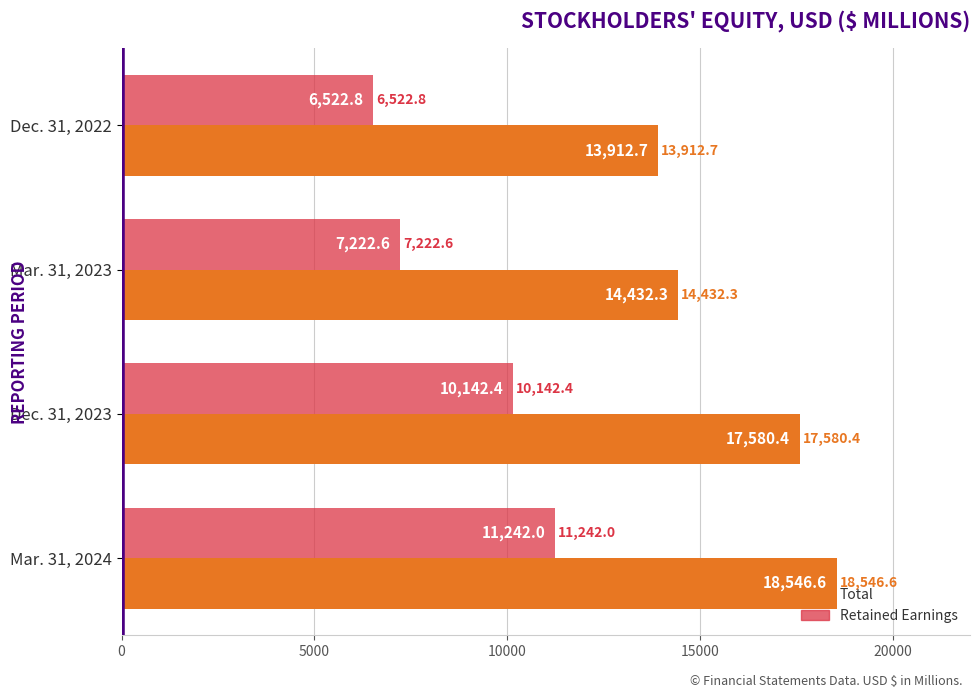

At which label is Retained Earnings closest to 8882?

Dec. 31, 2023